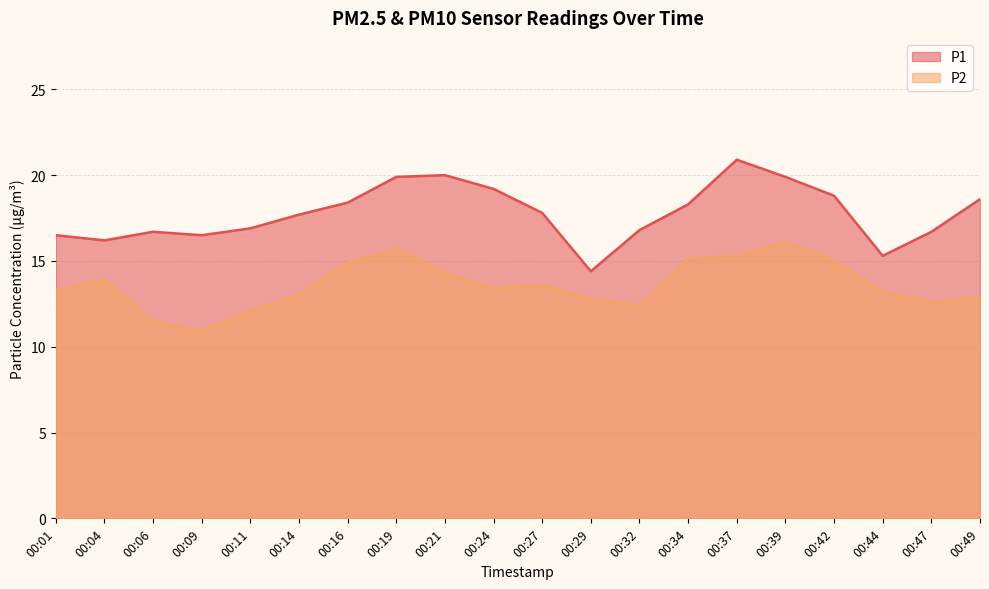

How many lines are shown in the chart?

2